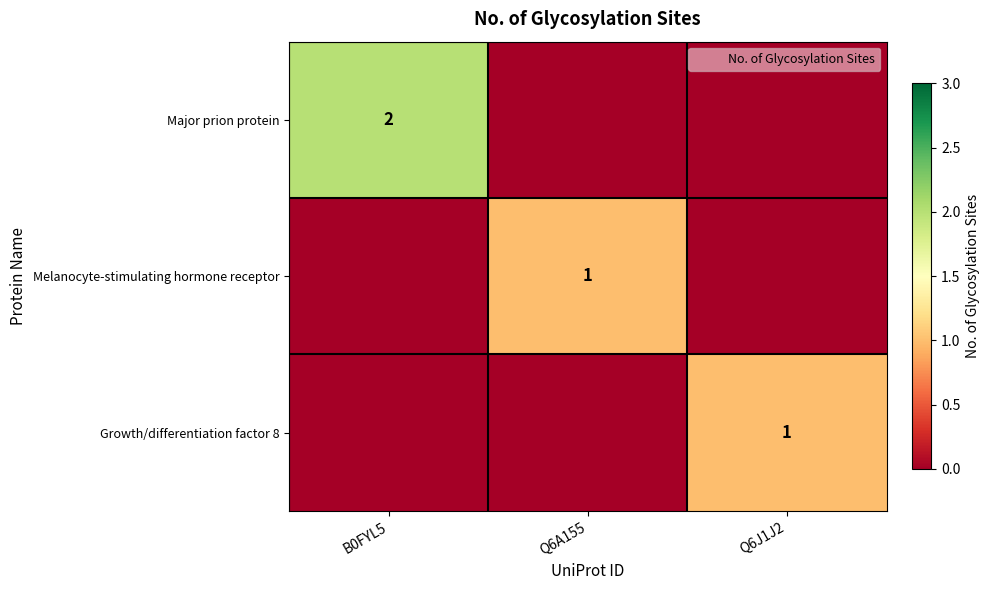

True or false: Melanocyte-stimulating hormone receptor has a value of 0 at B0FYL5.

True